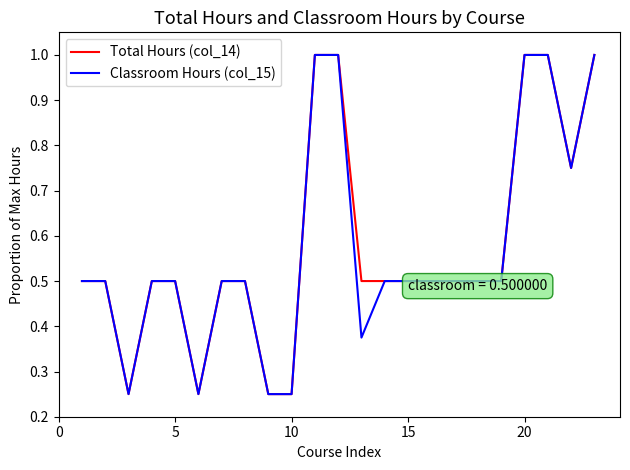

What is the maximum value for Classroom Hours (col_15)?

1.0